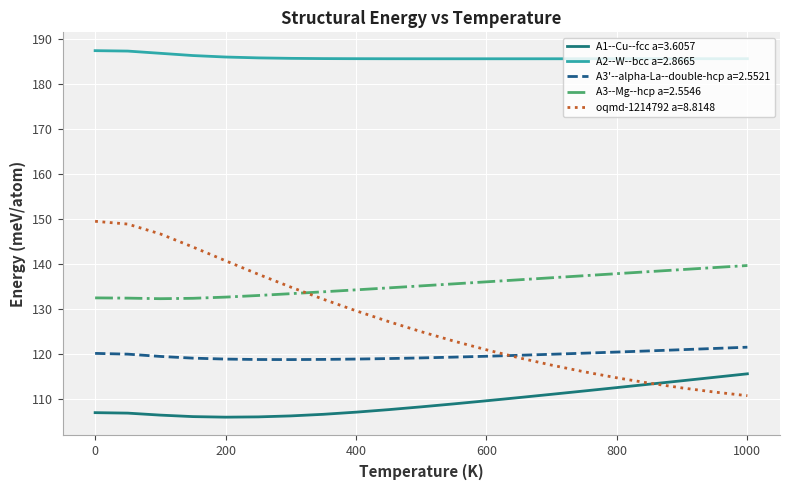

Which series has the largest total across all categories?

A2--W--bcc a=2.8665